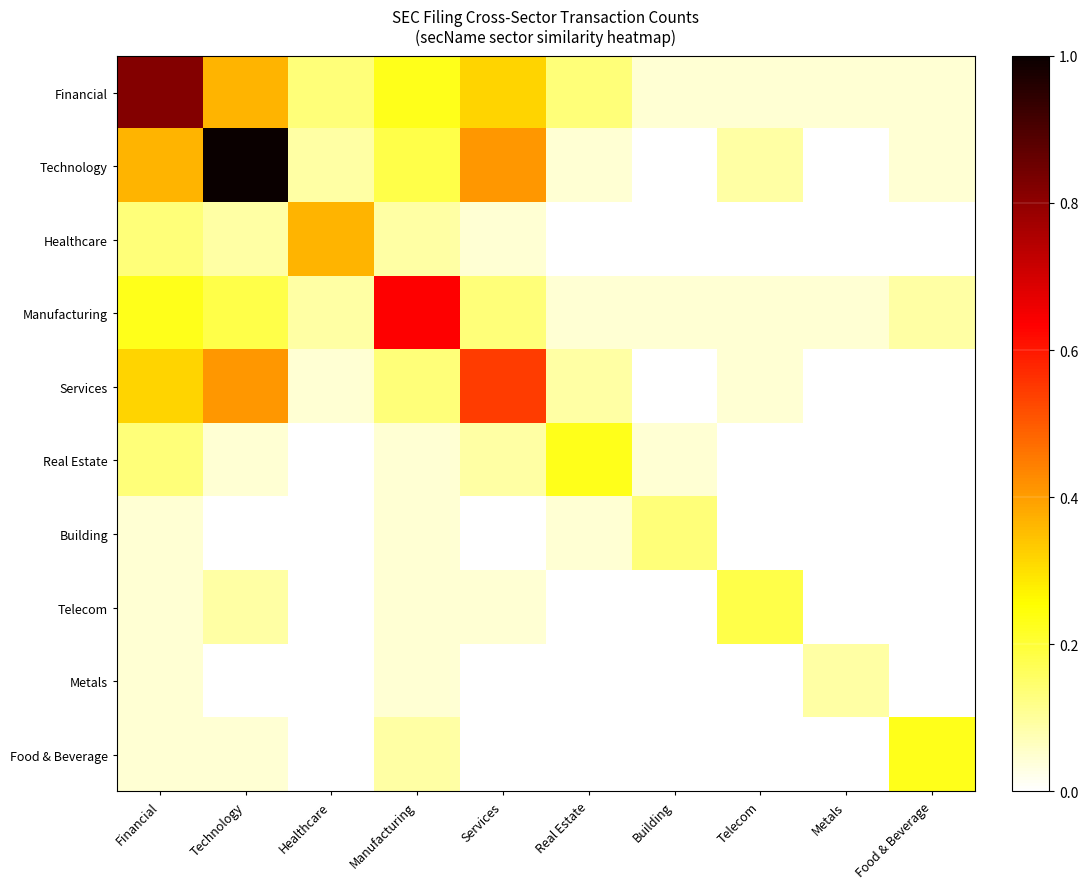

Which series has the largest total across all categories?

Technology